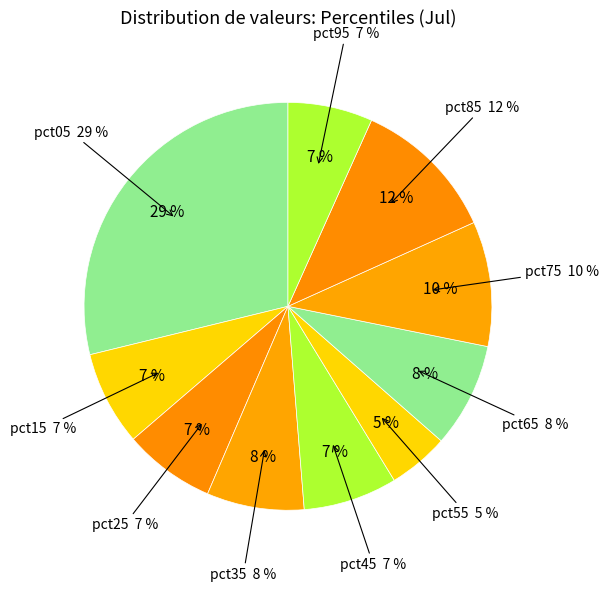

Does pct25 represent more than half of the total?

No